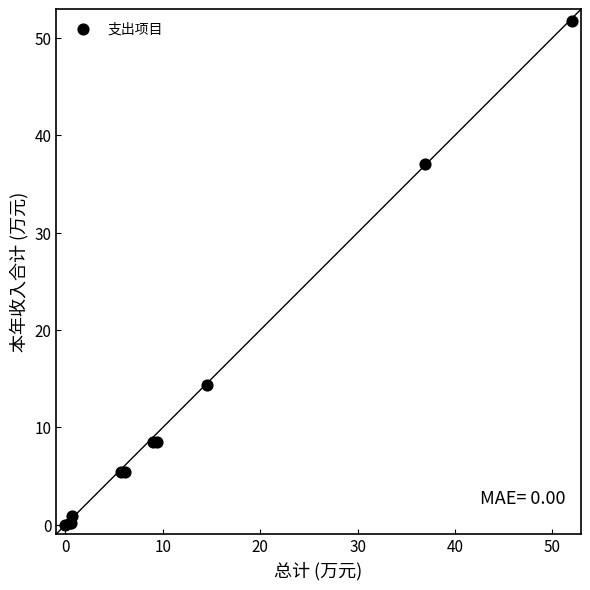

What Y value in the scatter plot is closest to 25?

14.4